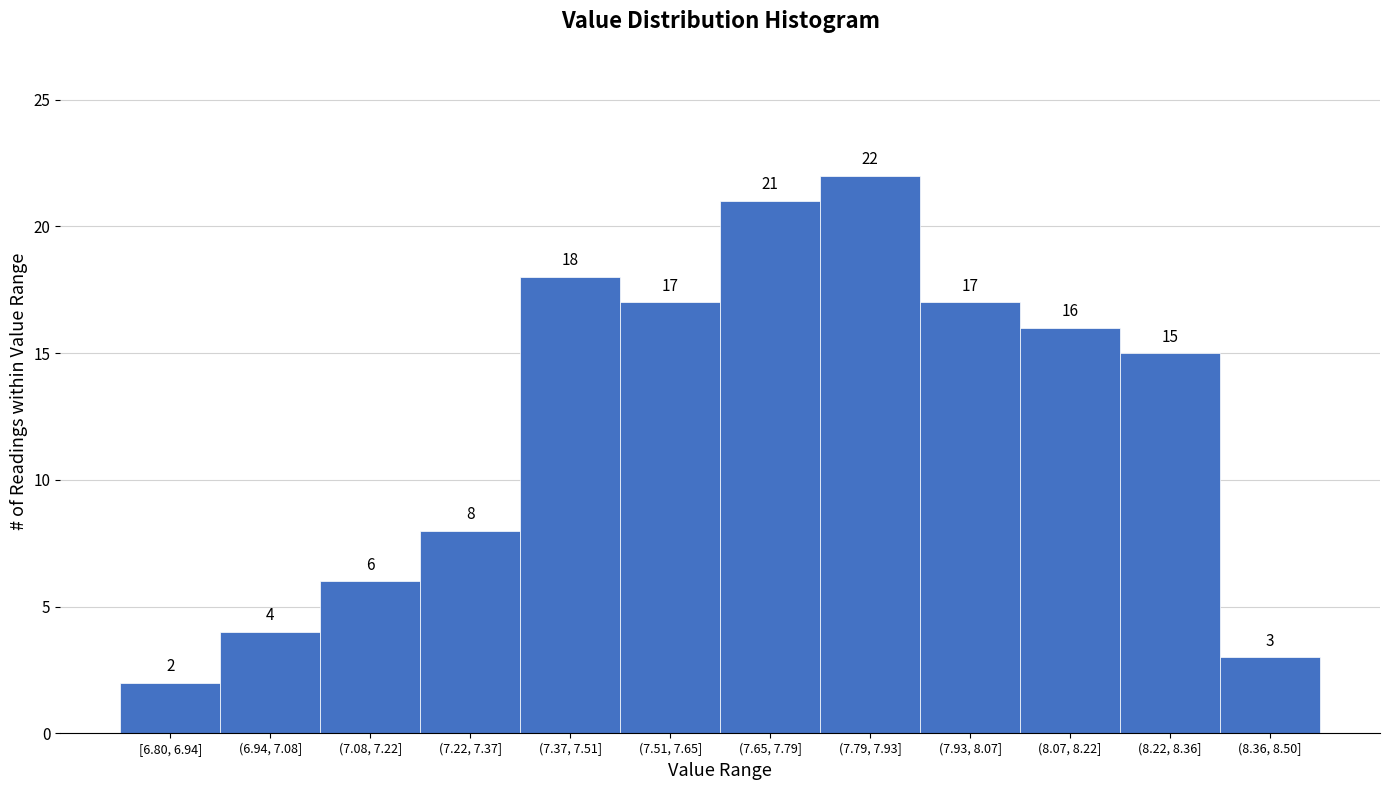

Reading left to right, what are all the values shown in this chart?

[6.80, 6.94]=2	(6.94, 7.08]=4	(7.08, 7.22]=6	(7.22, 7.37]=8	(7.37, 7.51]=18	(7.51, 7.65]=17	(7.65, 7.79]=21	(7.79, 7.93]=22	(7.93, 8.07]=17	(8.07, 8.22]=16	(8.22, 8.36]=15	(8.36, 8.50]=3